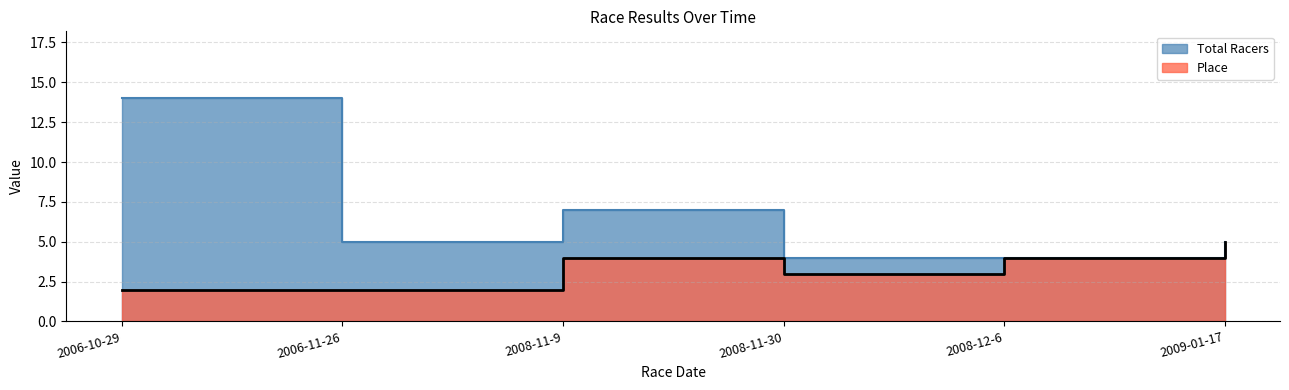

What is the difference between the second highest and minimum values in the Place series?

2